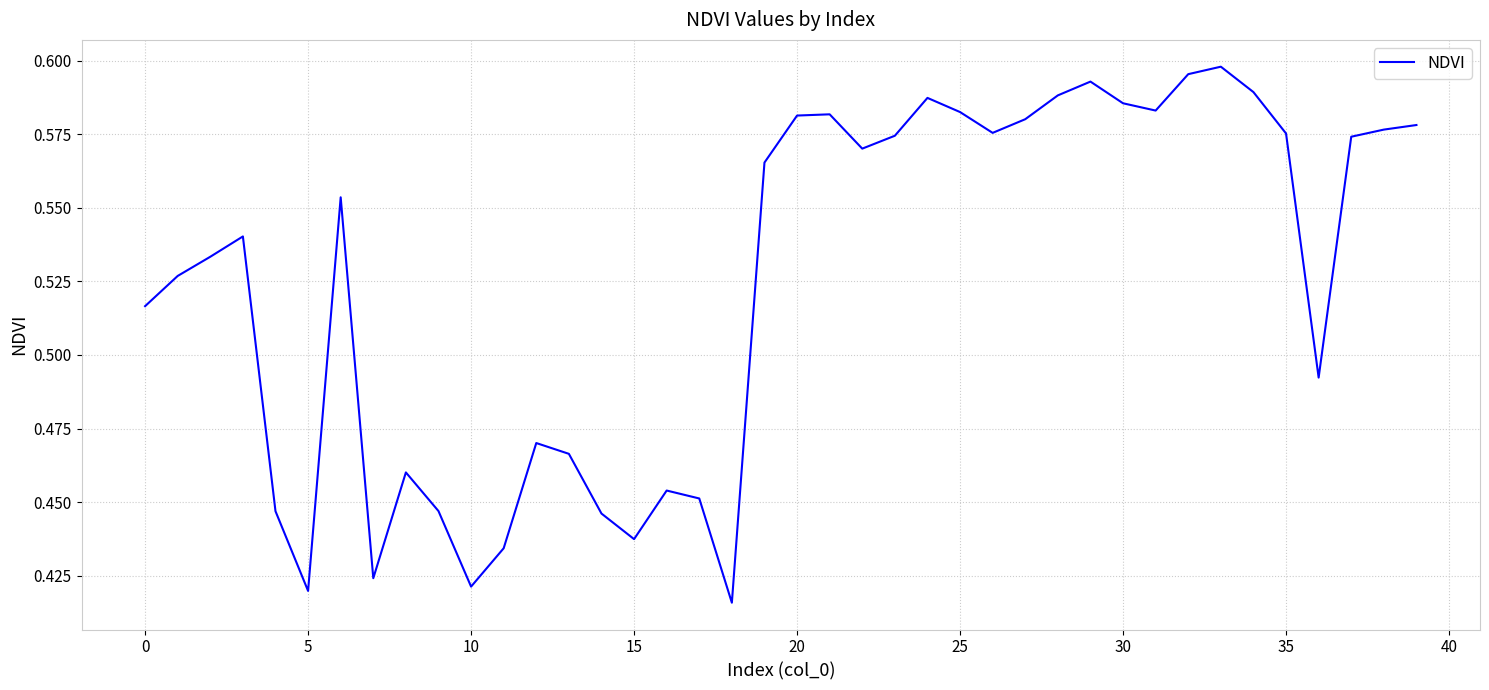

The value at 10 is 0.7. True or false?

False